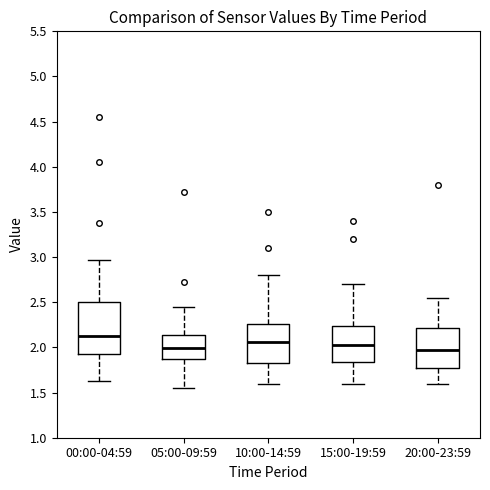

Where does the upper whisker of the box for 20:00-23:59 end on the y-axis? The values are not printed on the chart, so give them approximately, as read against the axis.

2.55